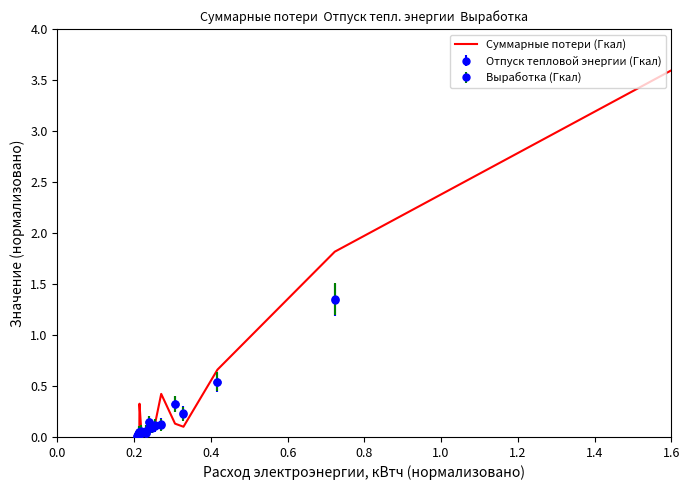

How many lines are shown in the chart?

1